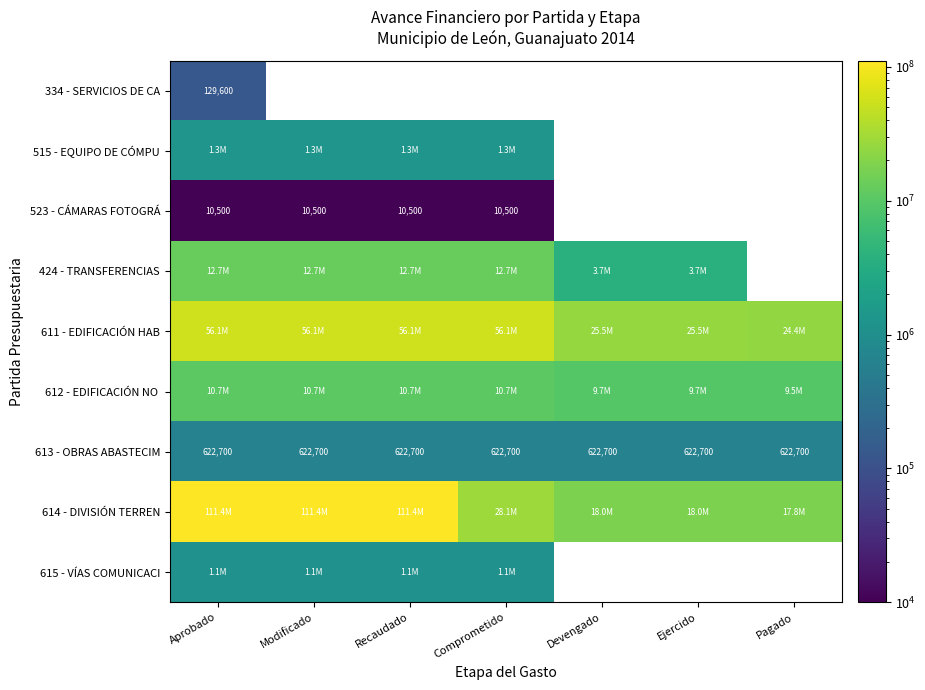

Which series has the widest spread of values?

614 - DIVISIÓN TERREN